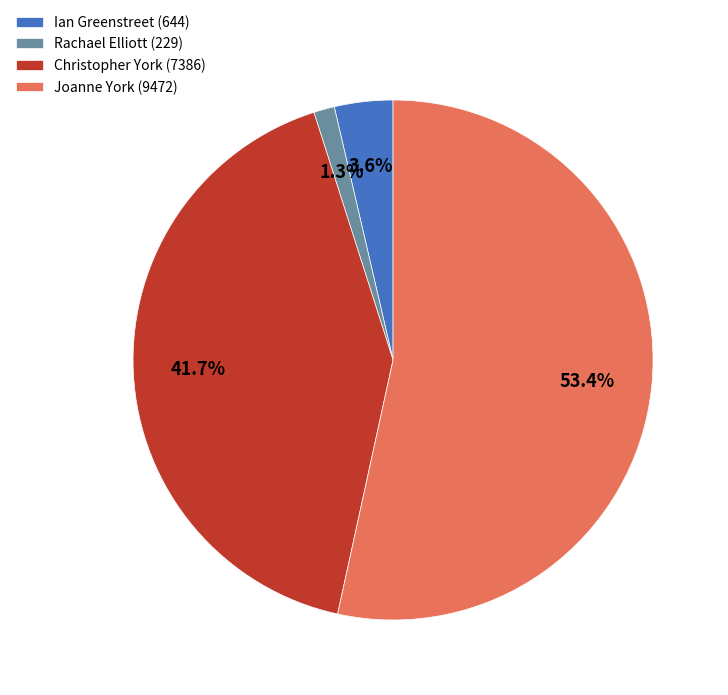

To the nearest percent, what portion does Rachael Elliott (229) represent?

1%